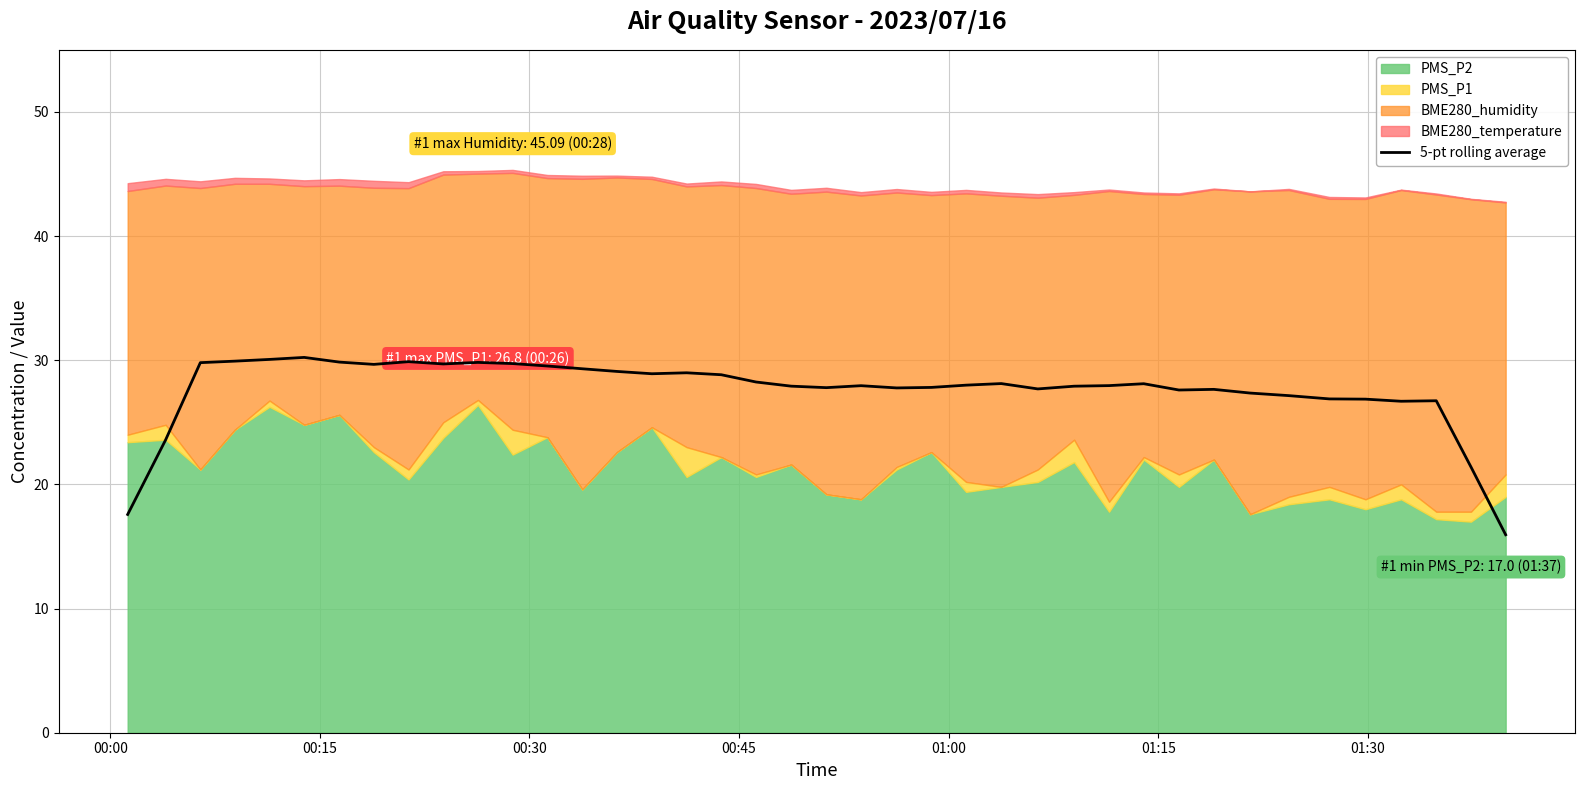

What is the minimum value for 5-pt rolling average?

15.9